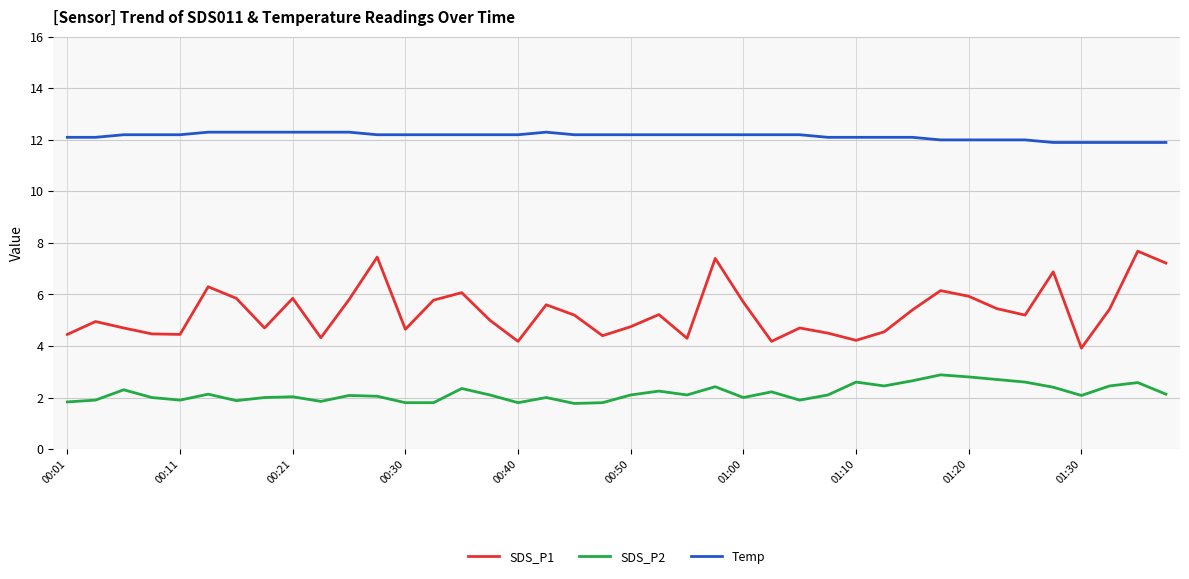

Rank the series by their maximum value, from lowest to highest.

SDS_P2, SDS_P1, Temp